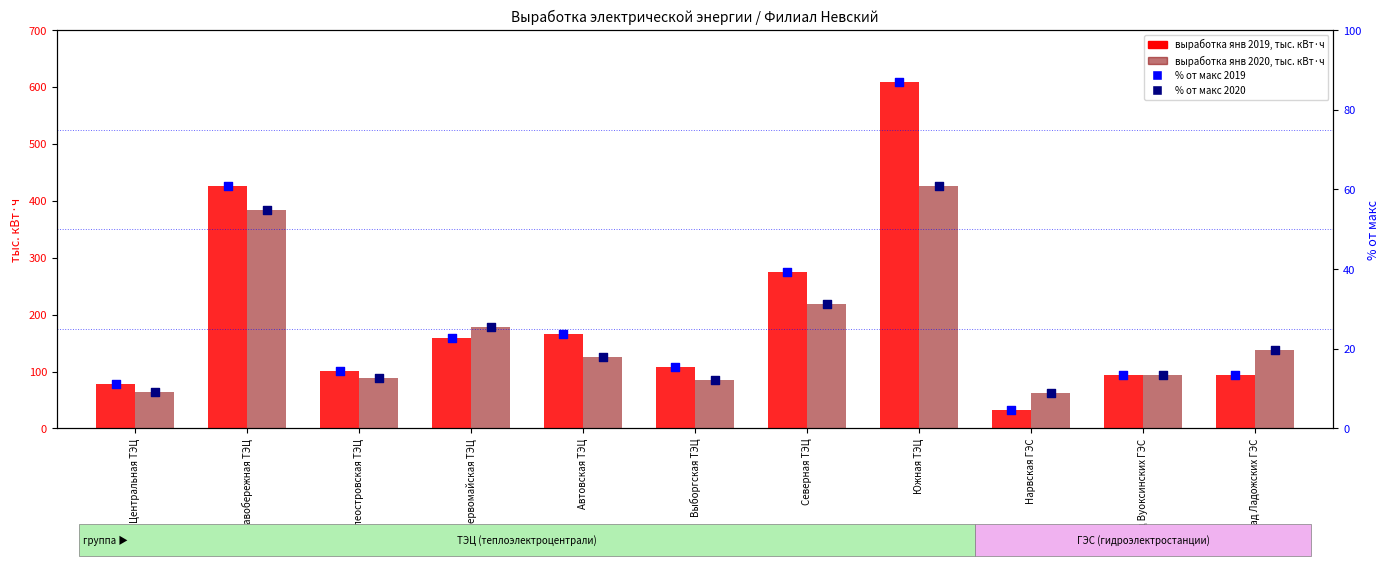

At which category is the sum across all series the highest?

Южная ТЭЦ